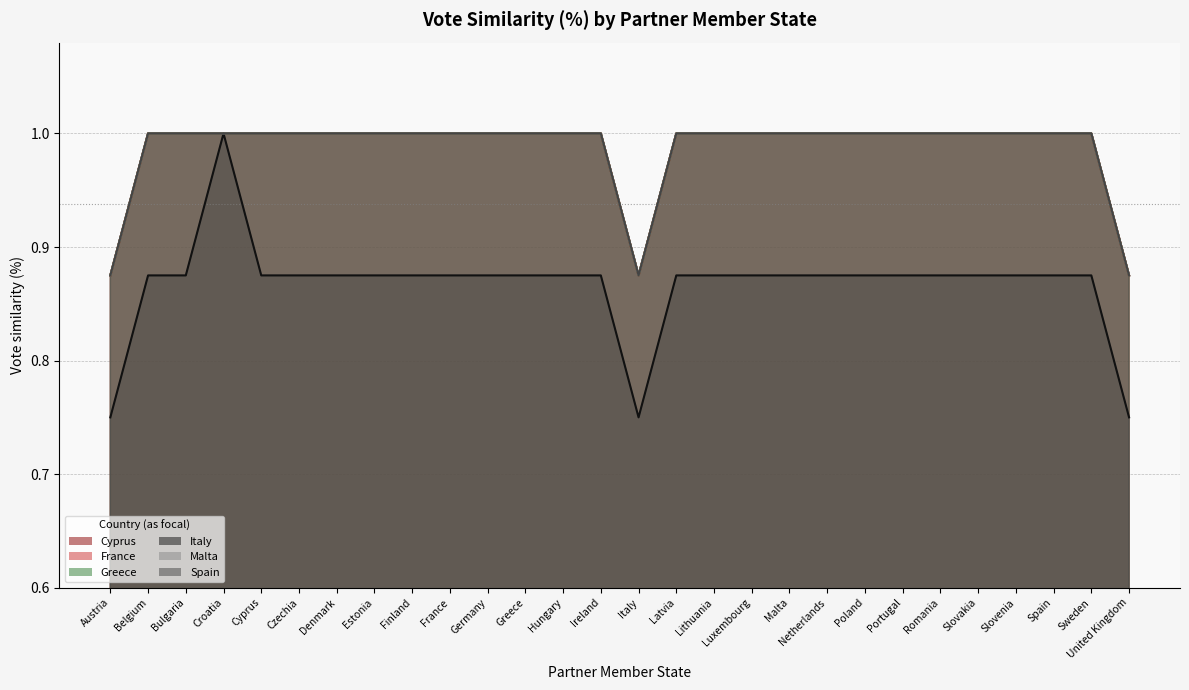

Between Belgium and Bulgaria, which is larger?

Belgium